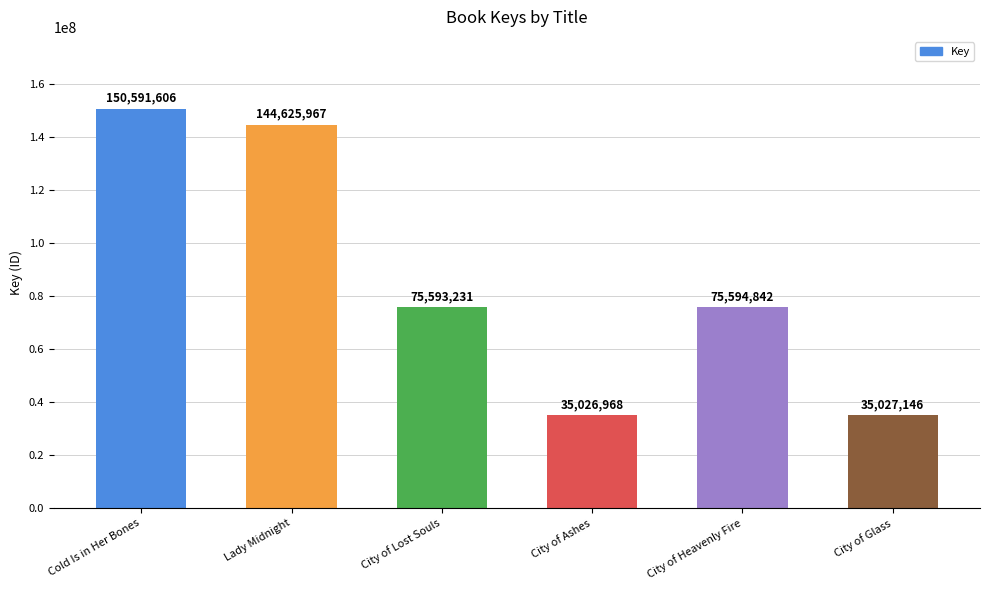

Rank the categories by value from highest to lowest.

Cold Is in Her Bones, Lady Midnight, City of Heavenly Fire, City of Lost Souls, City of Glass, City of Ashes